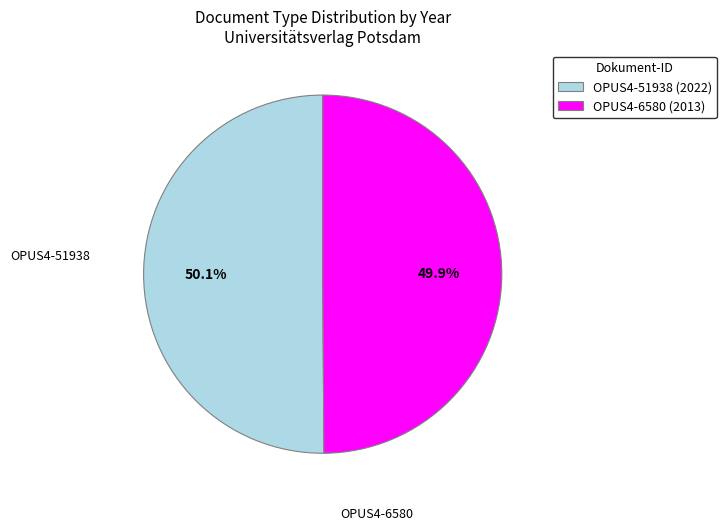

Is there a majority slice in this chart?

Yes